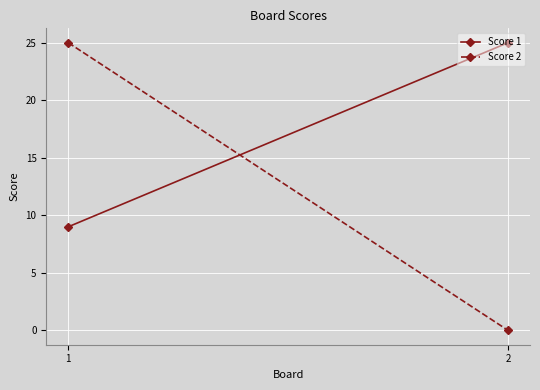

Which series has the largest range (max minus min)?

Score 2